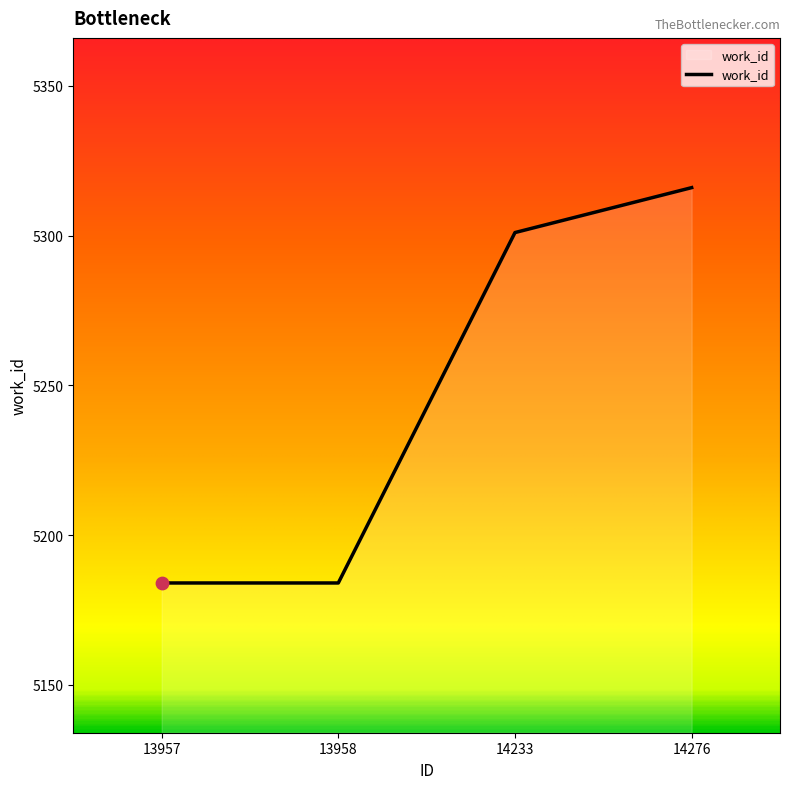

Which has a higher value, 14233 or 13958?

14233